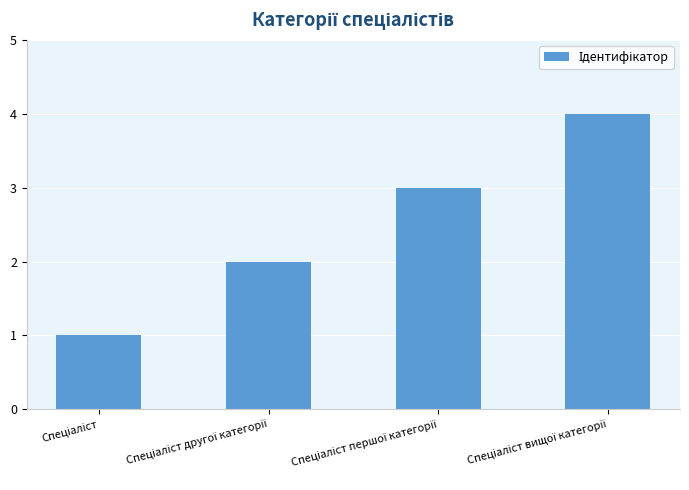

Does the chart contain any negative values?

No